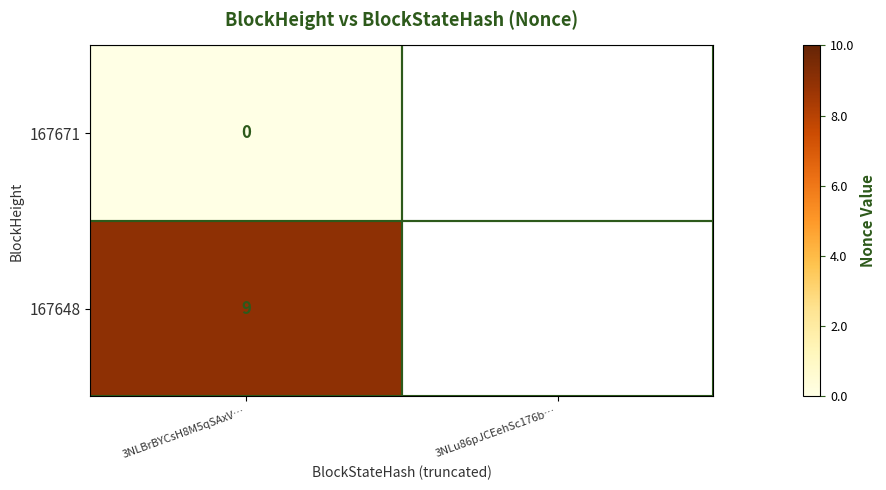

At which category is the sum across all series the highest?

3NLBrBYCsH8M5qSAxV…